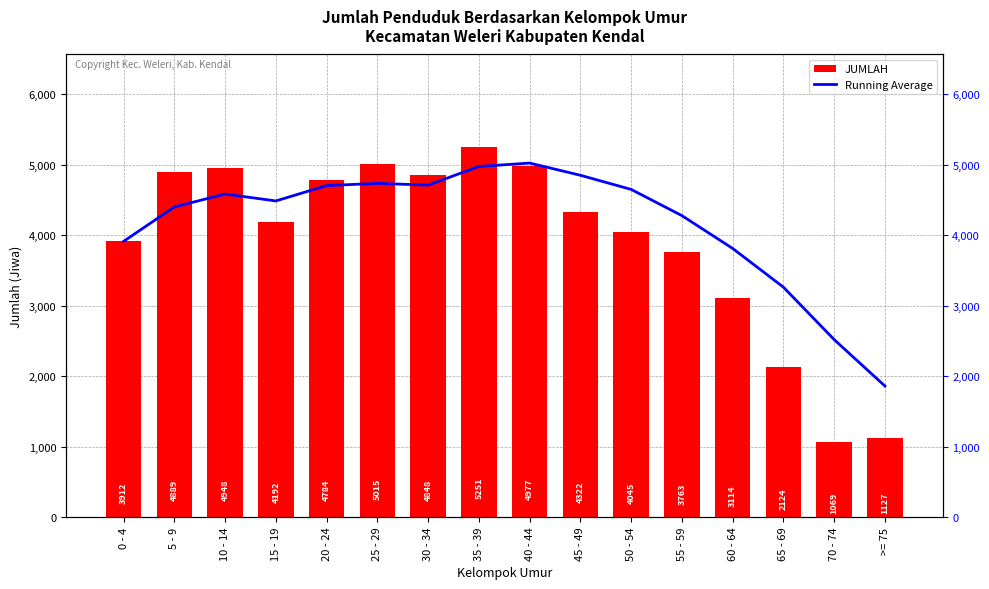

How many data points does each series have?

16